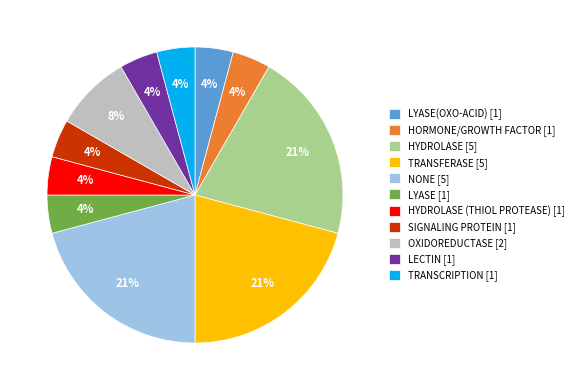

Count the number of slices in the pie.

11